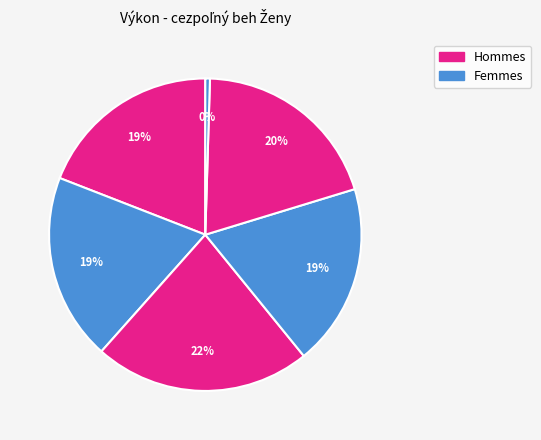

How many slices are in this pie chart?

6